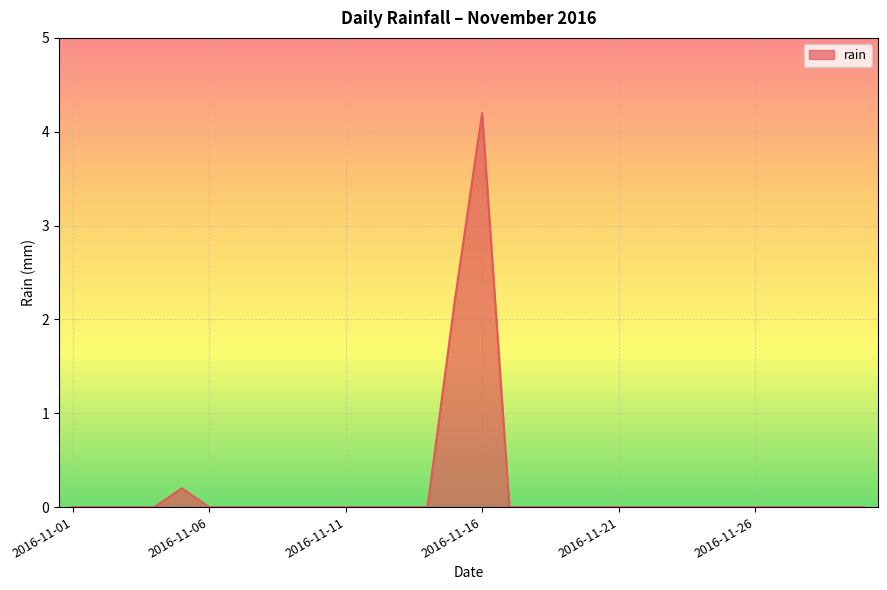

True or false: the data has more than 0 interior local peaks.

True